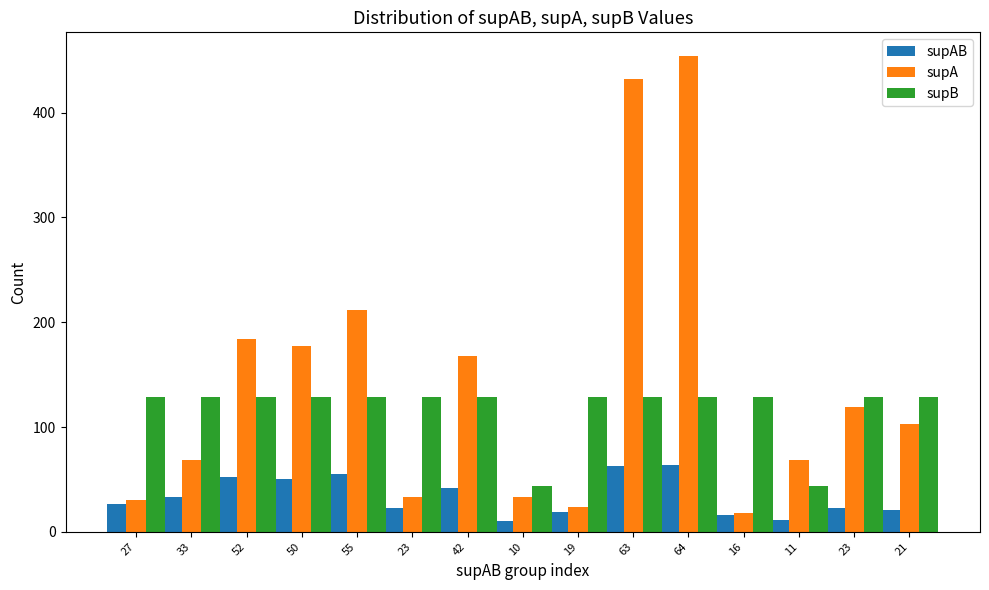

Which series has the largest total across all categories?

supA